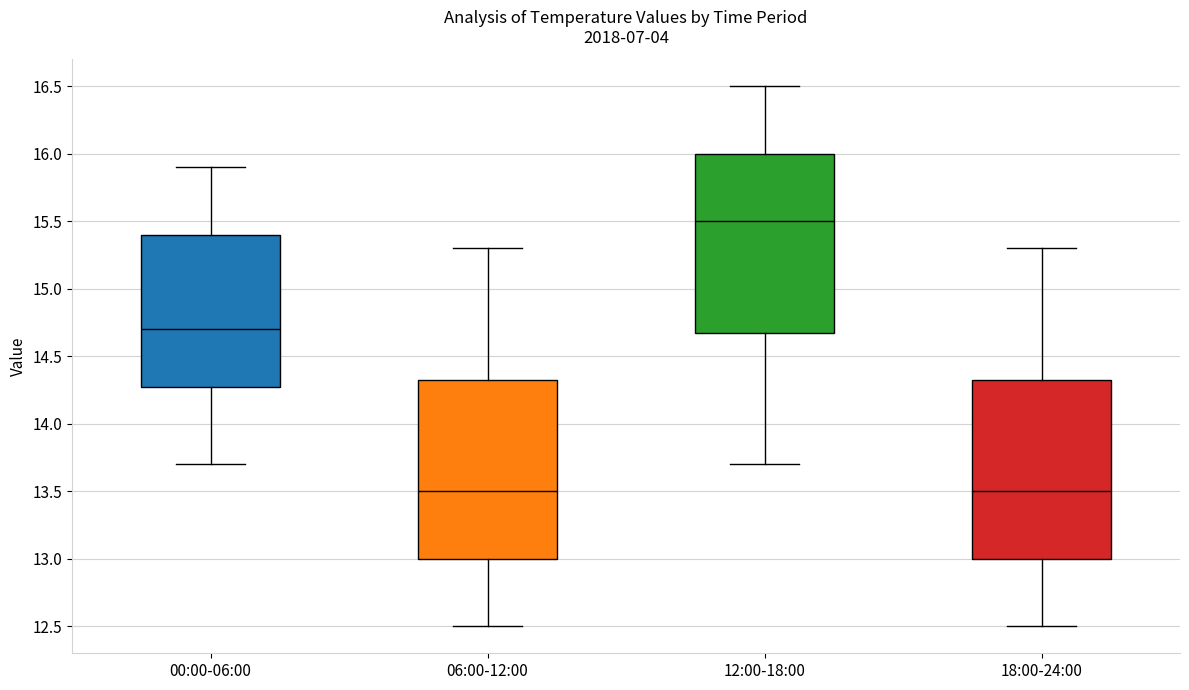

Where does the upper whisker of the box for 12:00-18:00 end on the y-axis? The values are not printed on the chart, so give them approximately, as read against the axis.

16.50